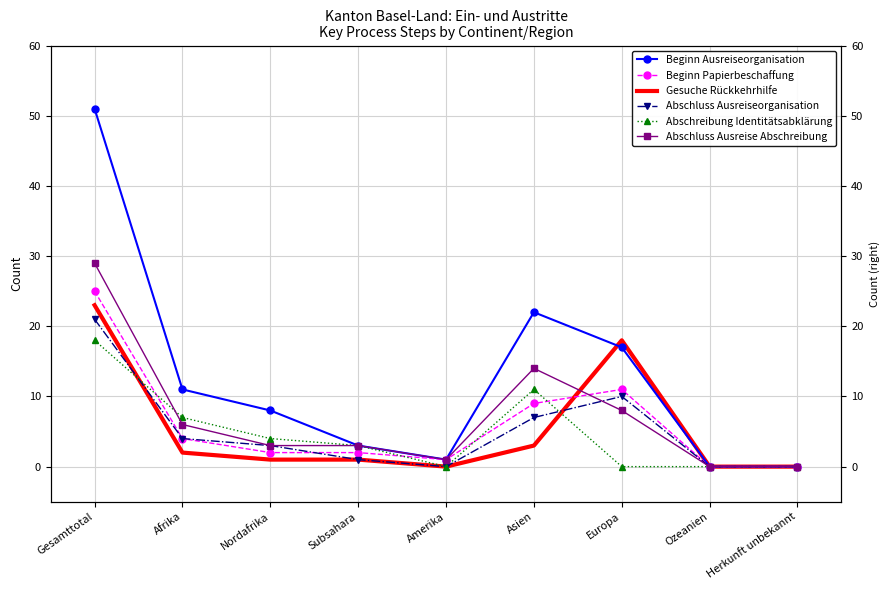

Between which two adjacent categories do Abschluss Ausreiseorganisation and Gesuche Rückkehrhilfe first intersect?

Gesamttotal and Afrika